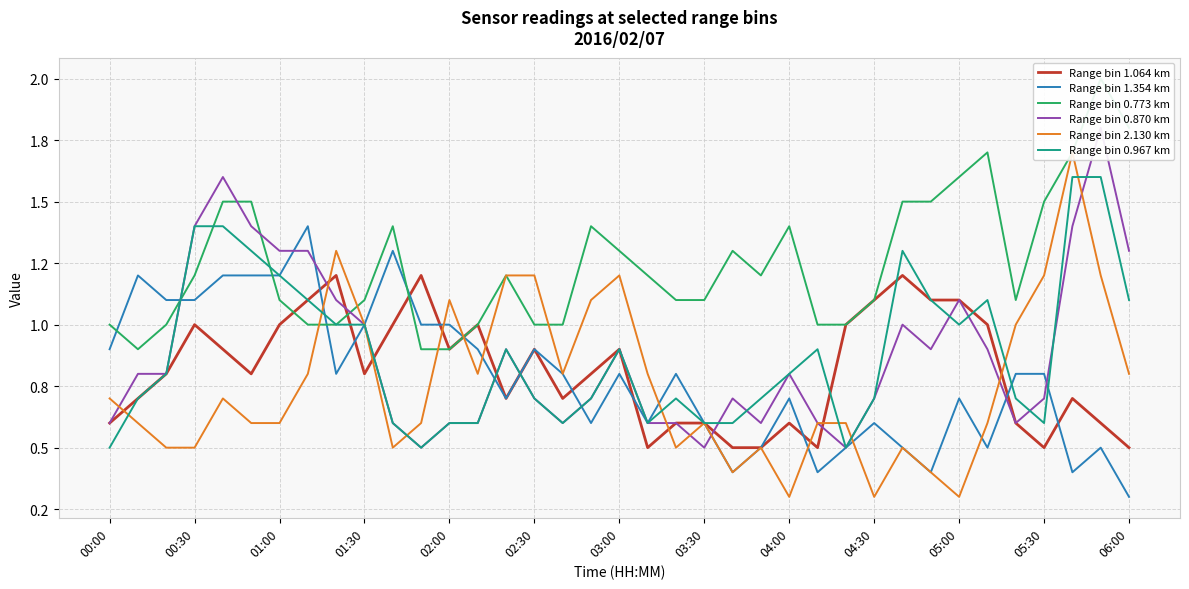

Which series has the widest spread of values?

Range bin 2.130 km